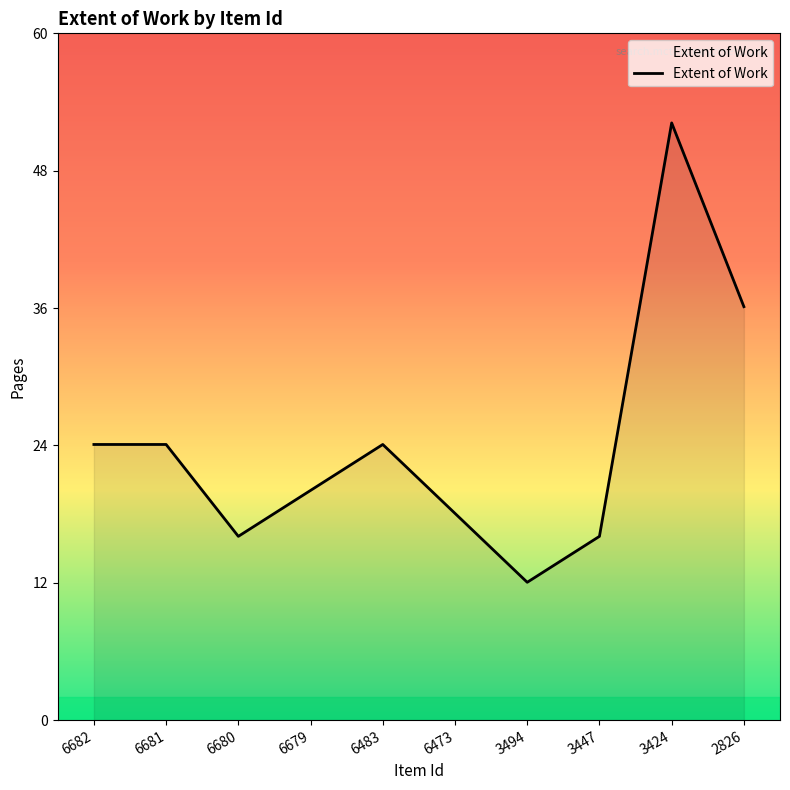

What is the difference between the values at 6679 and 6680?

4